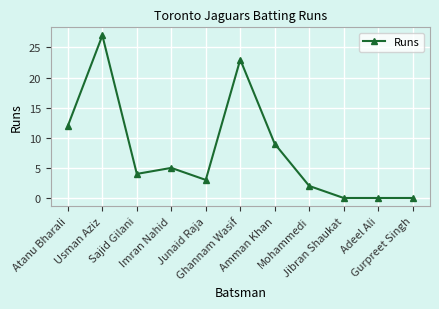

What is the sum of the values at Usman Aziz and Jibran Shaukat?

27